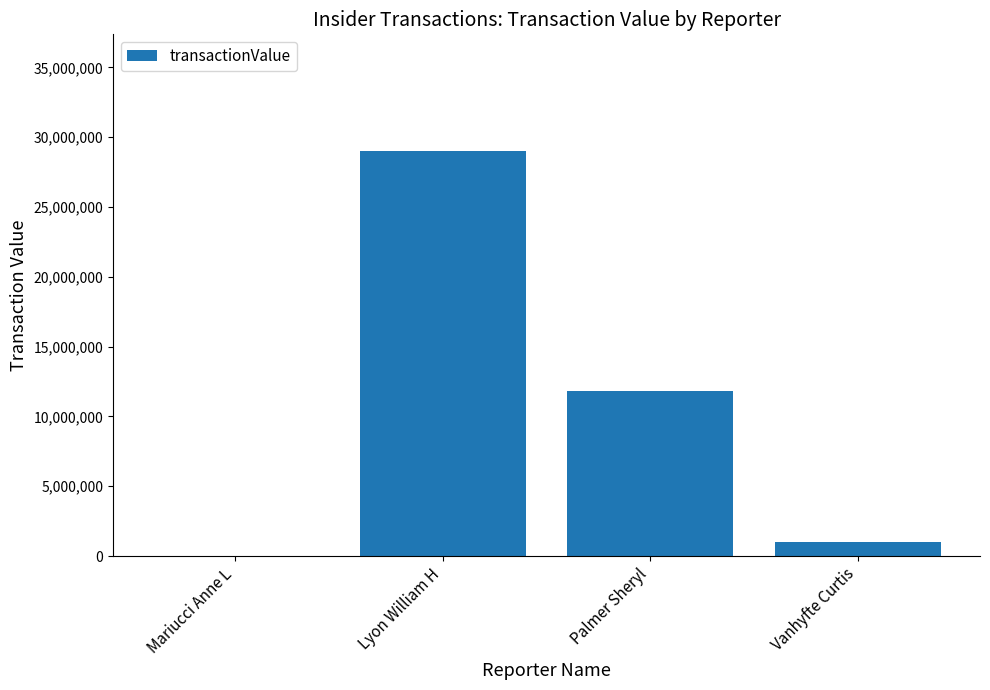

What is the maximum value shown in the chart?

28979535